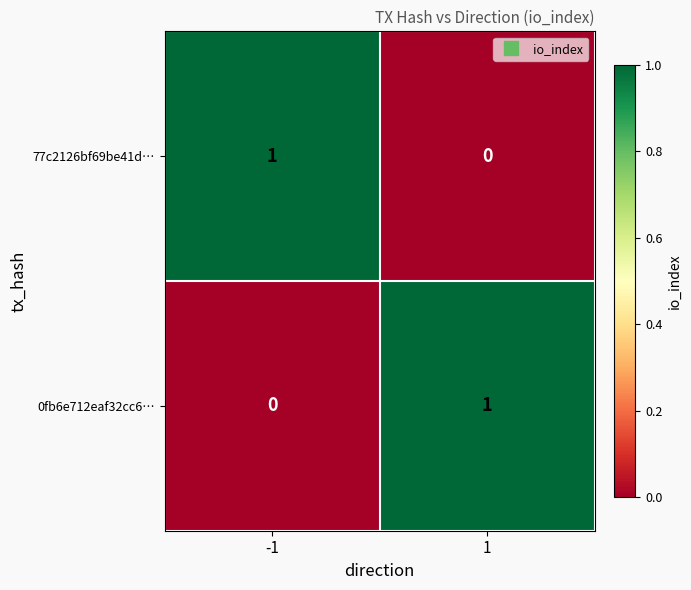

Is it true that 77c2126bf69be41d… equals 1 at -1?

True